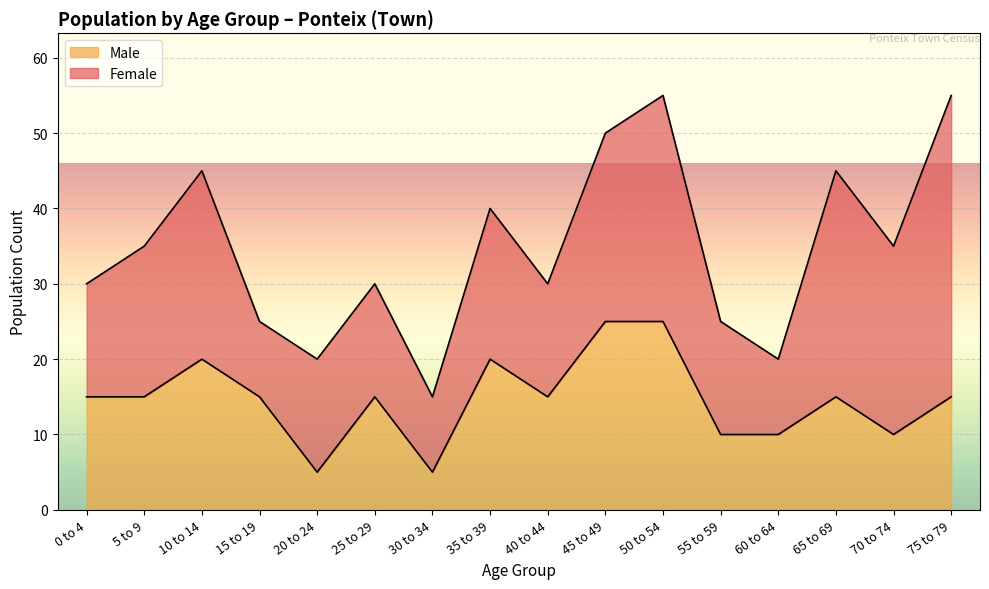

What is the difference between the maximum and minimum values?

20